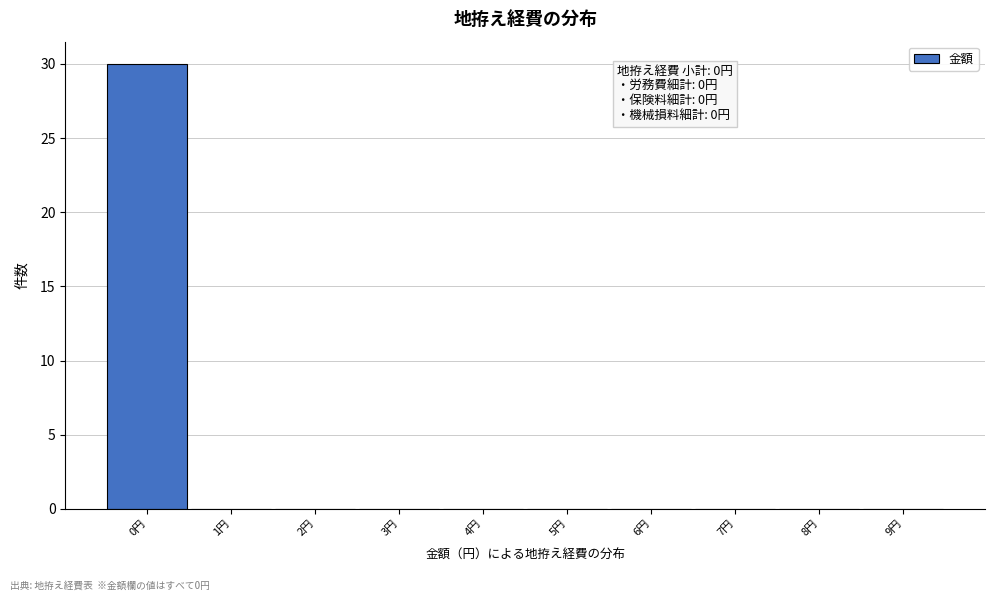

Which range on the x-axis has the tallest bar?

-0.5 to 0.5